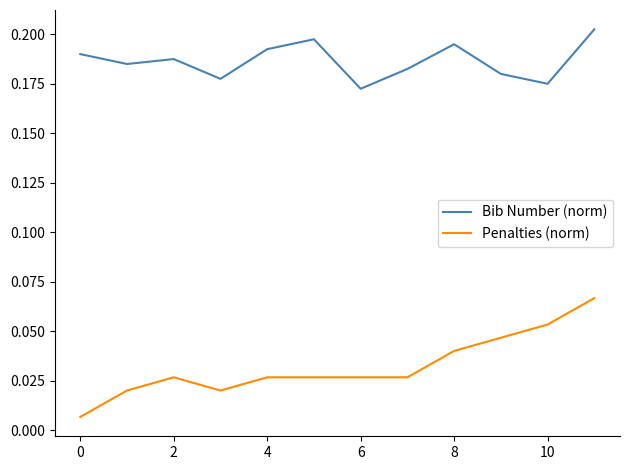

Which series has the largest range (max minus min)?

Penalties (norm)